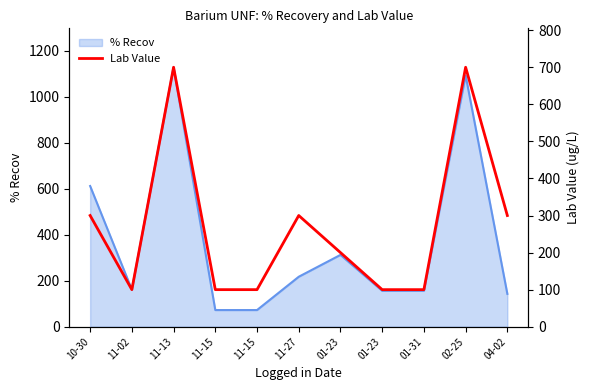

What is the ratio of the value at 02-25 to the value at 11-13?

1.0